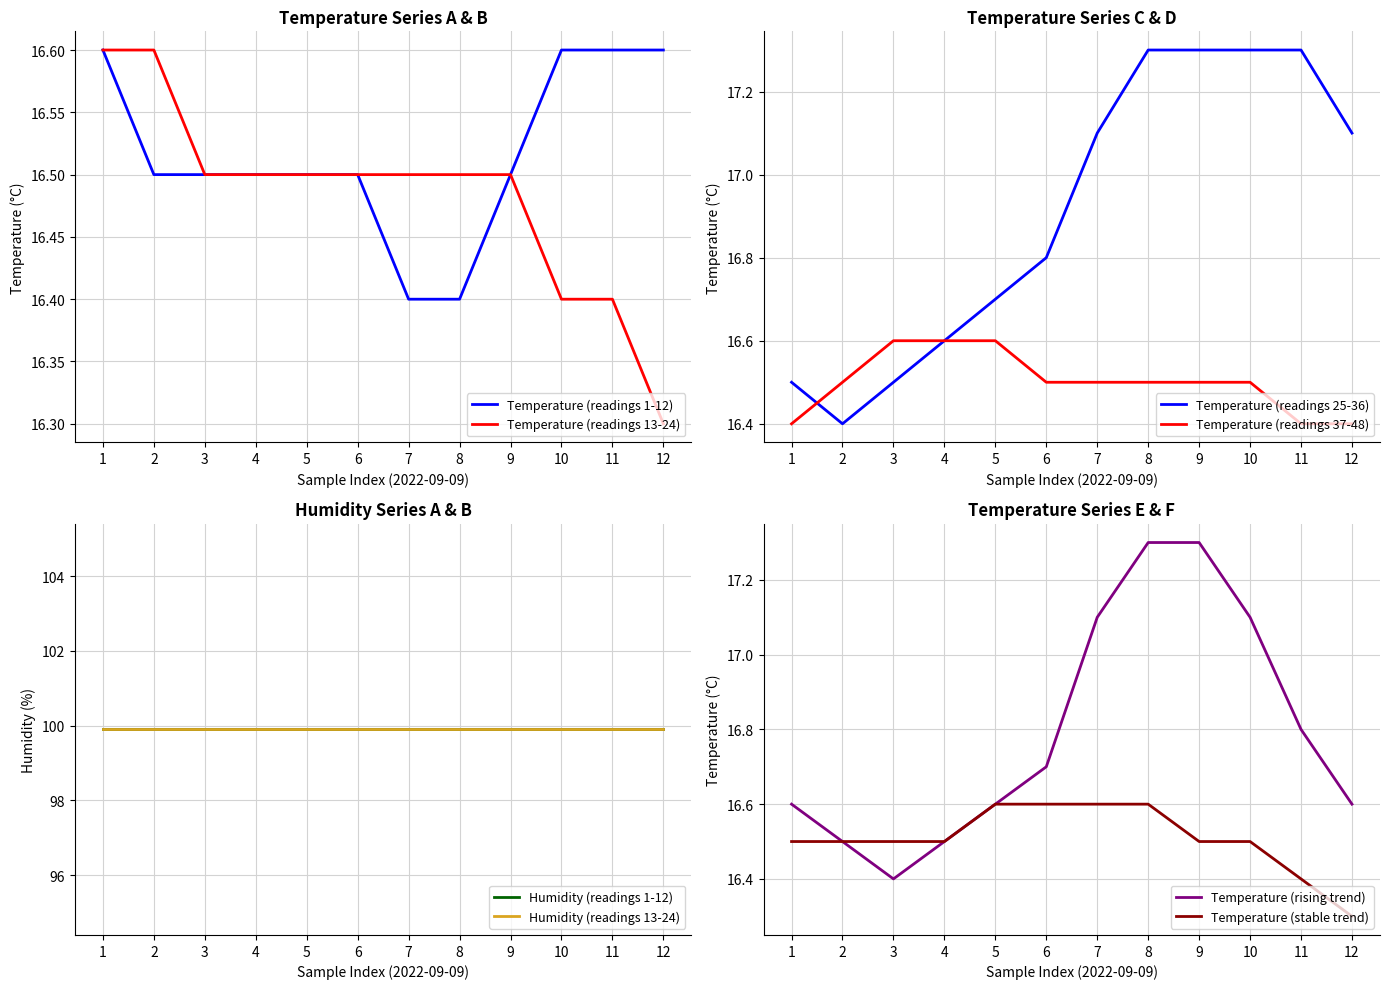

What is the lowest value of the temperature series?

16.3